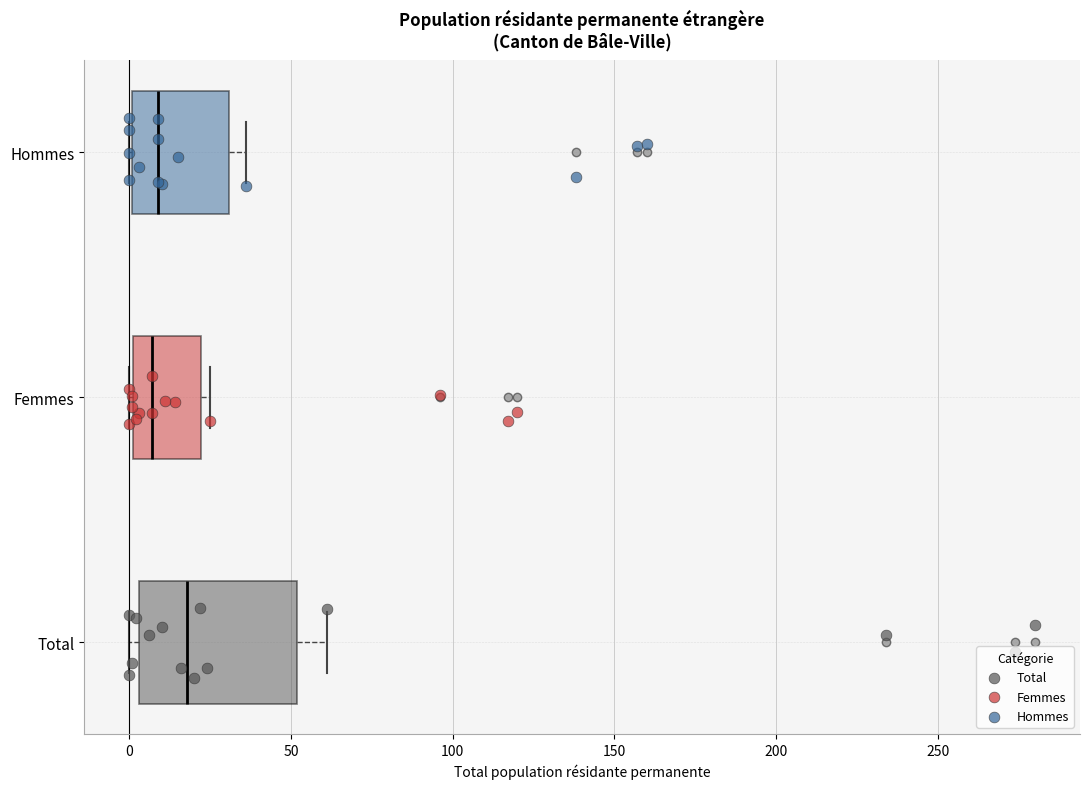

Which box has the furthest to the right median line?

Total